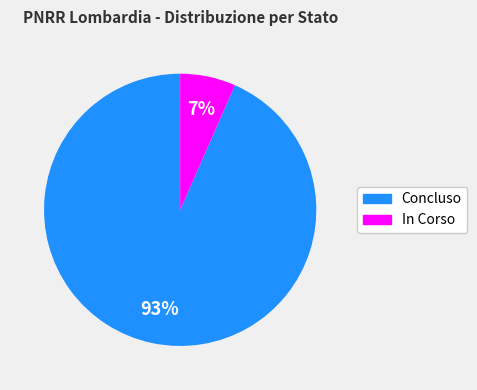

Count the number of slices in the pie.

2